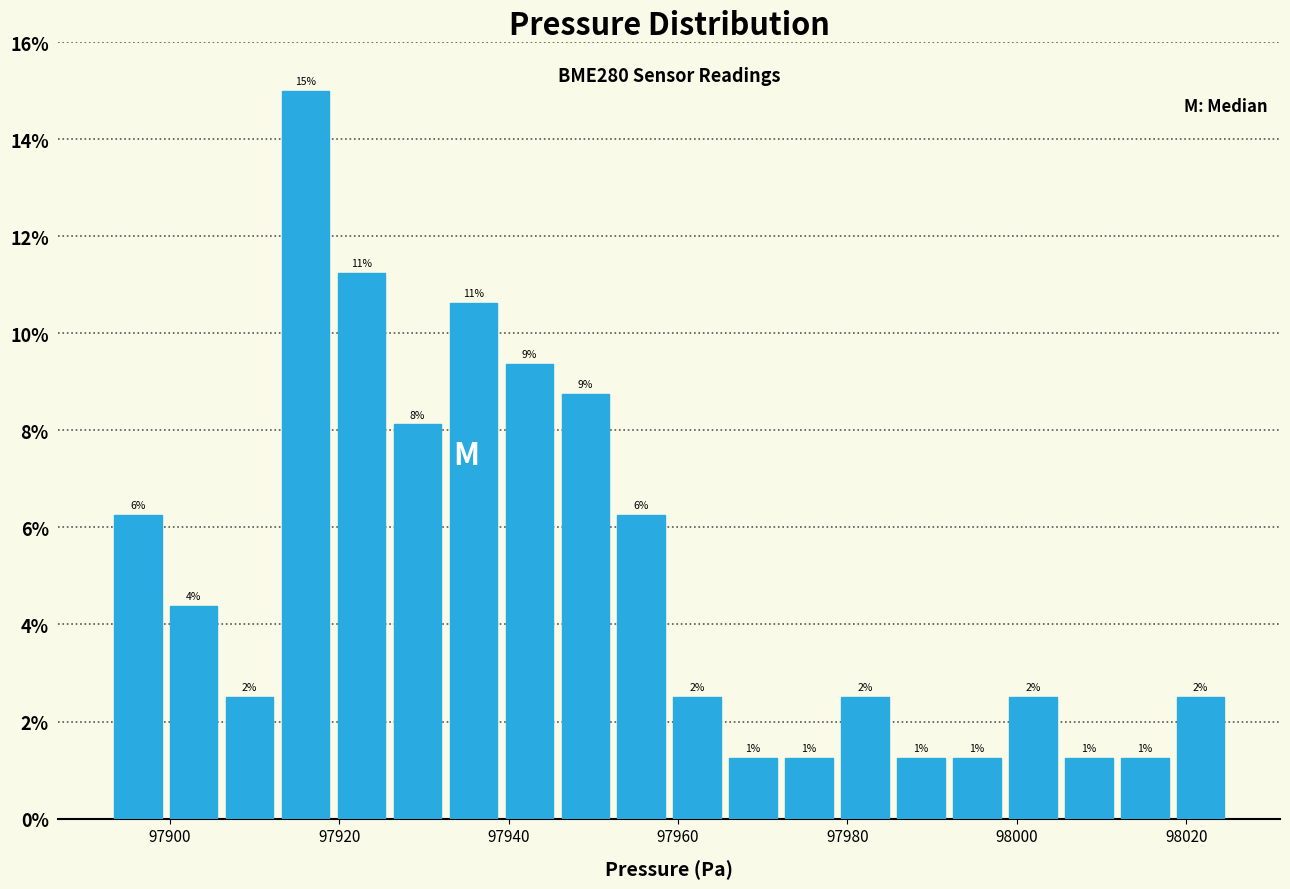

Around what value on the x-axis is the tallest bar? Give the approximate position of its centre, as read against the axis.

97916